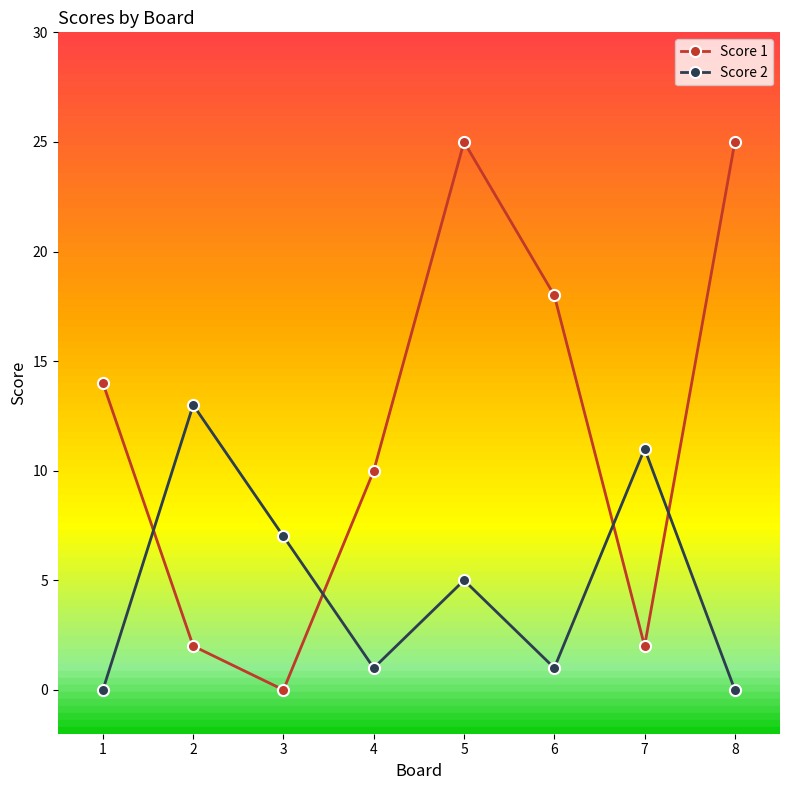

Which series has the largest total across all categories?

Score 1